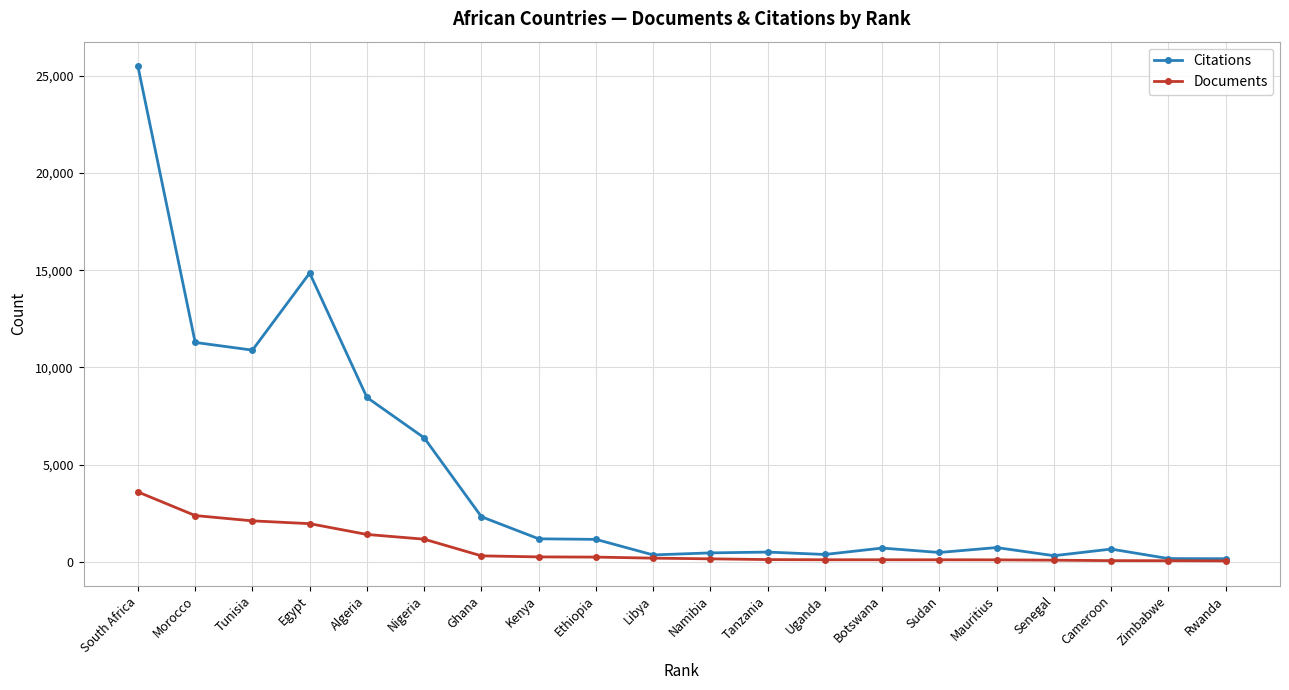

Which series has the widest spread of values?

Citations